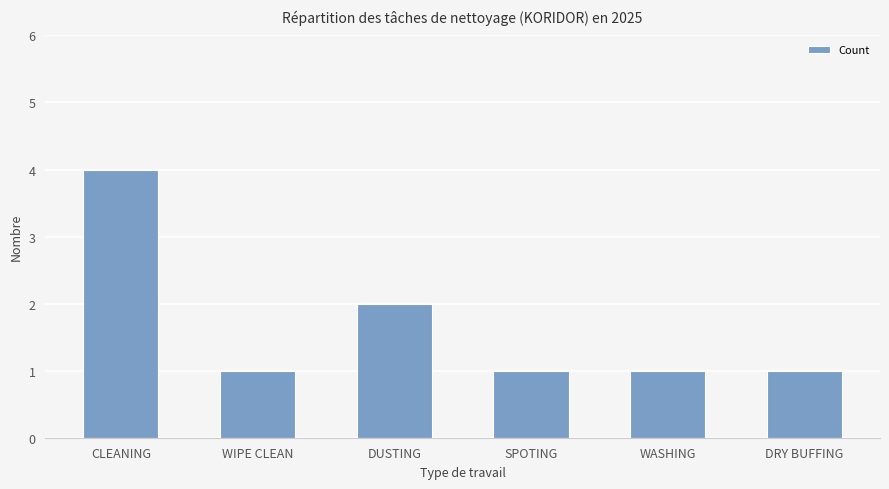

What position from the right is WASHING?

2